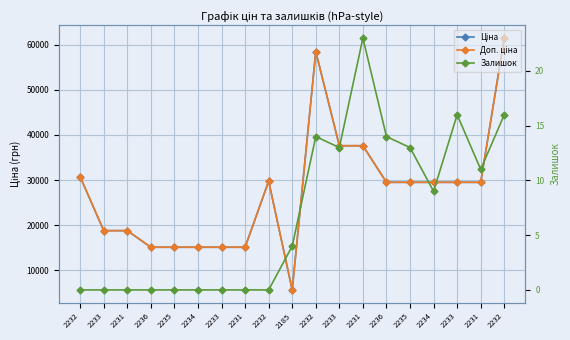

Which category has the lowest value across all series?

2232